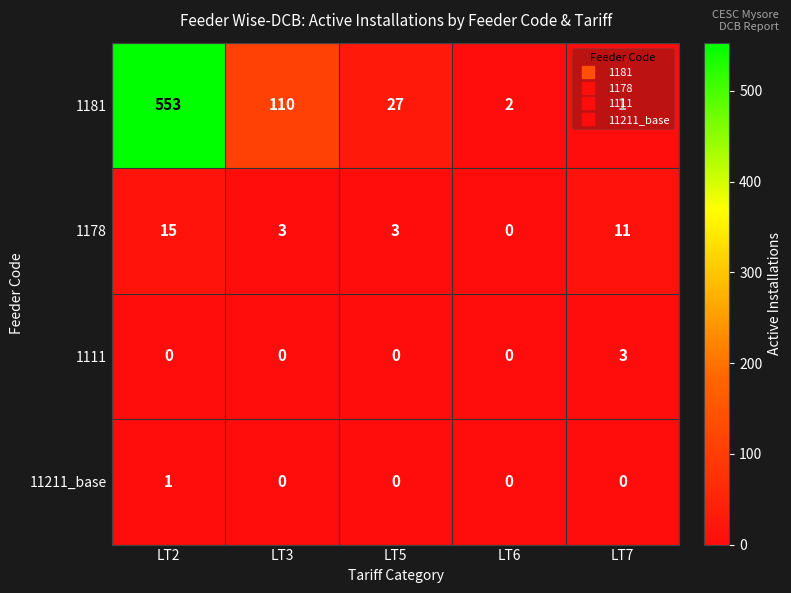

At which label does 1181 first exceed 27?

LT2